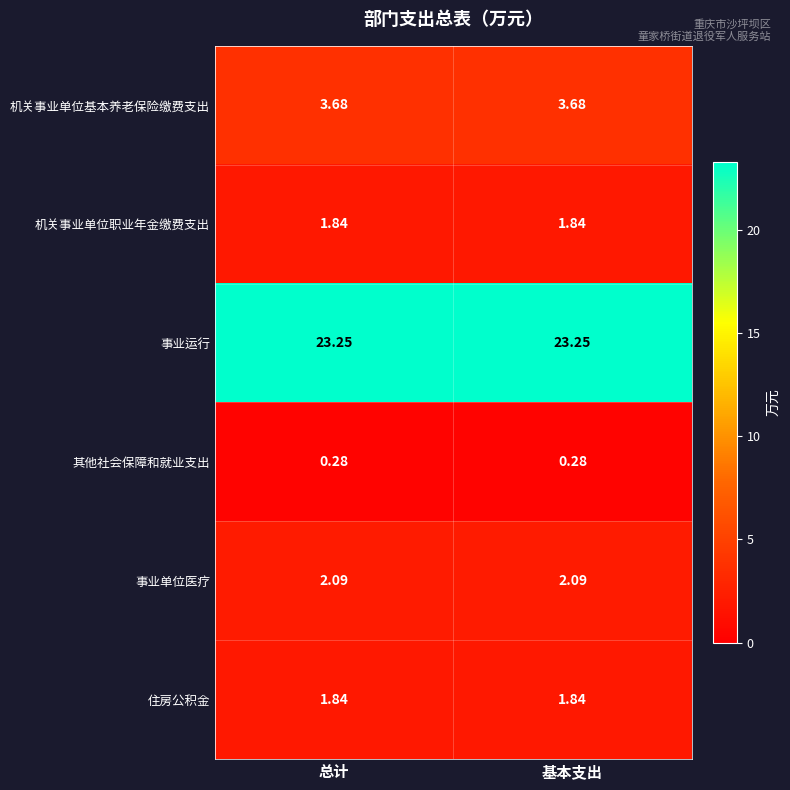

Which series has the largest total across all categories?

事业运行